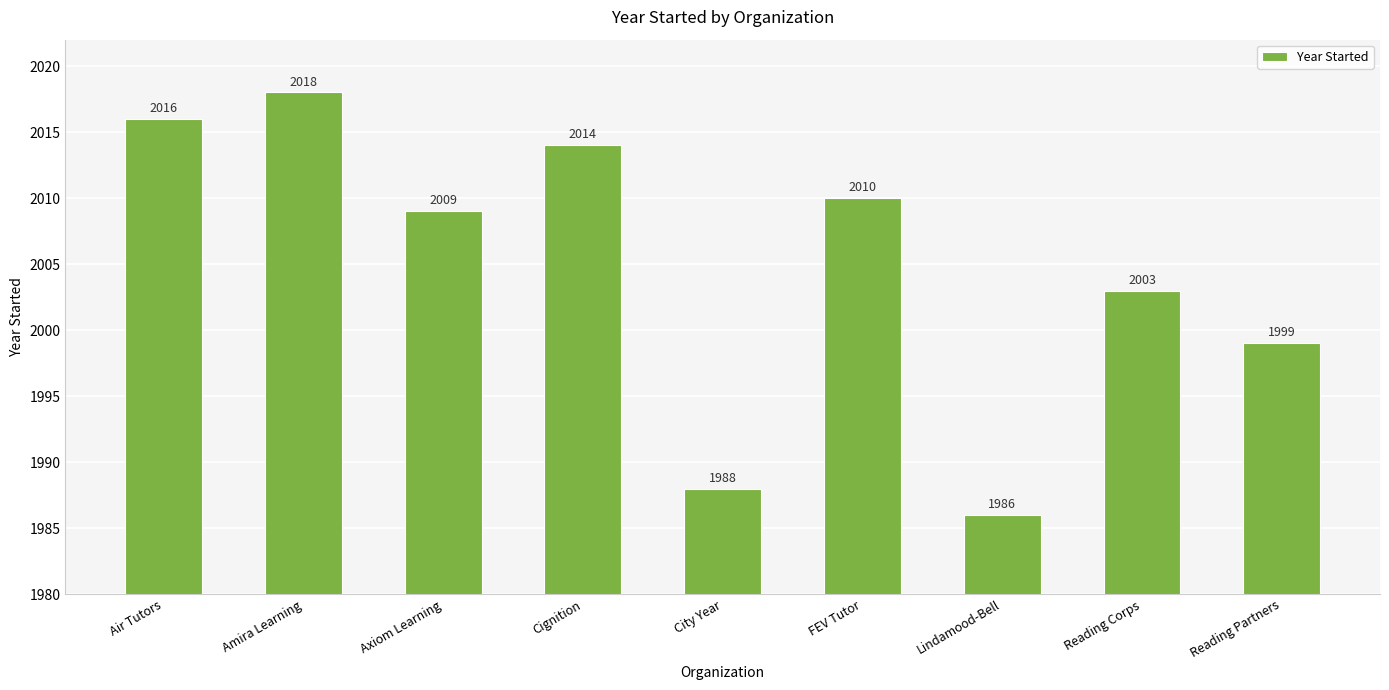

How many values are below 2009?

4